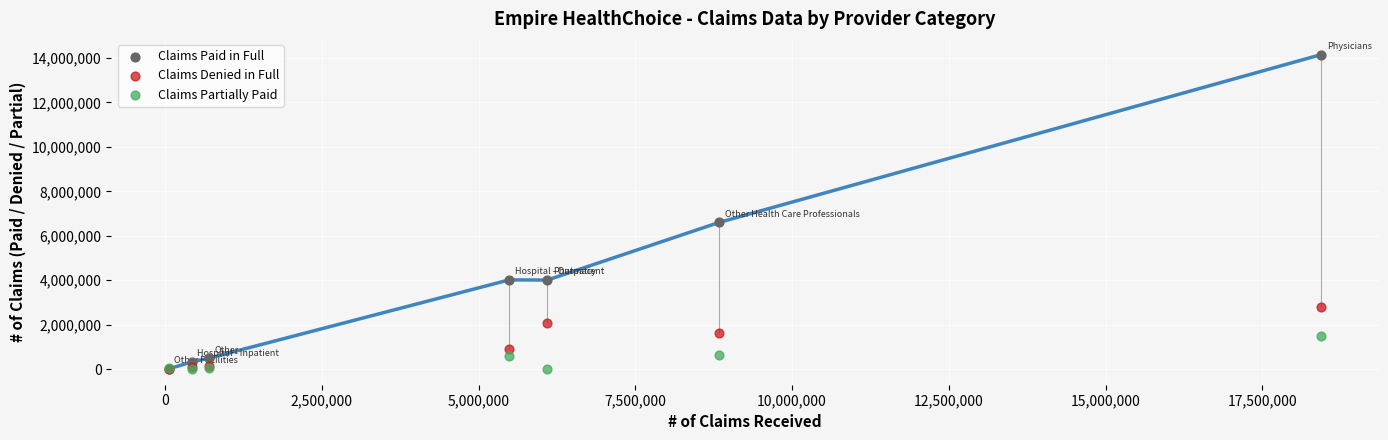

Which series contains the highest Y value?

Claims Paid in Full